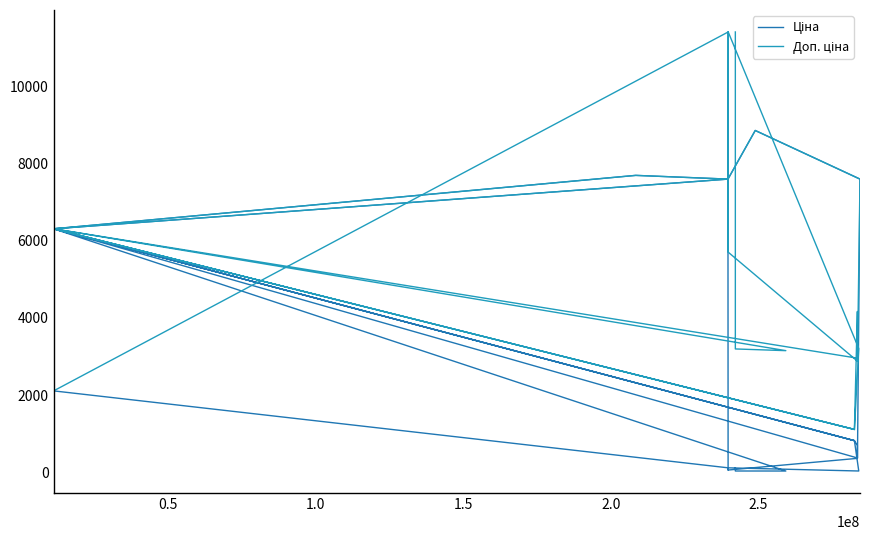

What is the value of the Ціна point at the 4th from the left?

114.1